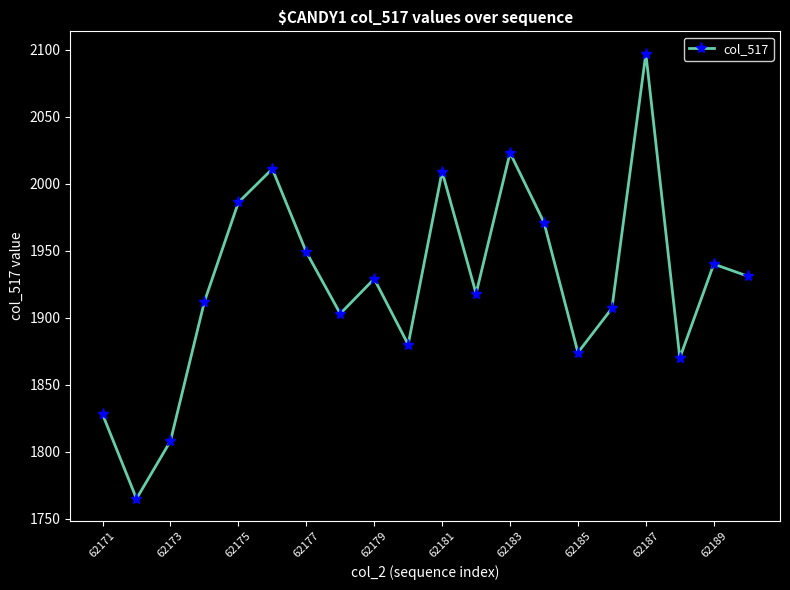

What is the value of the 18th point from the left?

1870